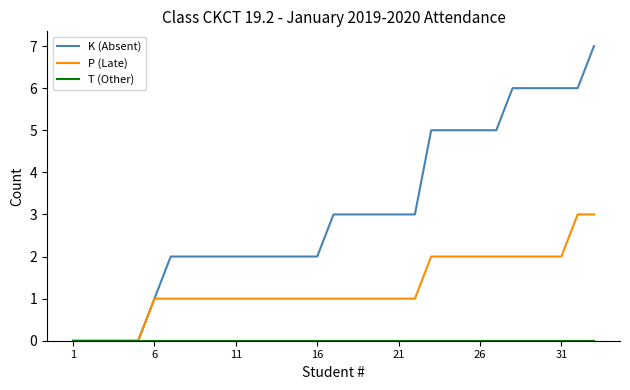

What is the maximum value shown in the chart?

7